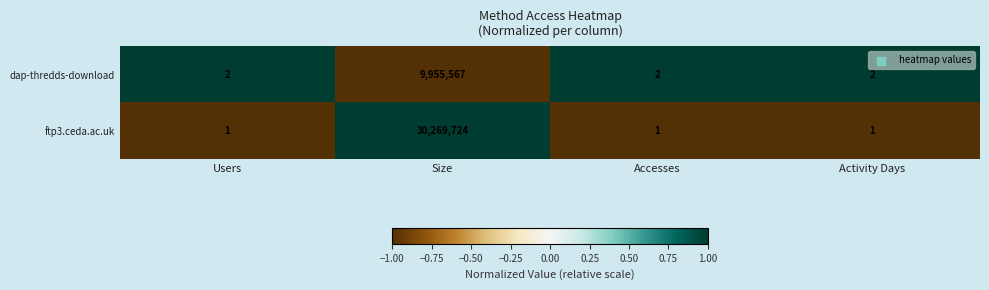

Which series has the largest range (max minus min)?

ftp3.ceda.ac.uk